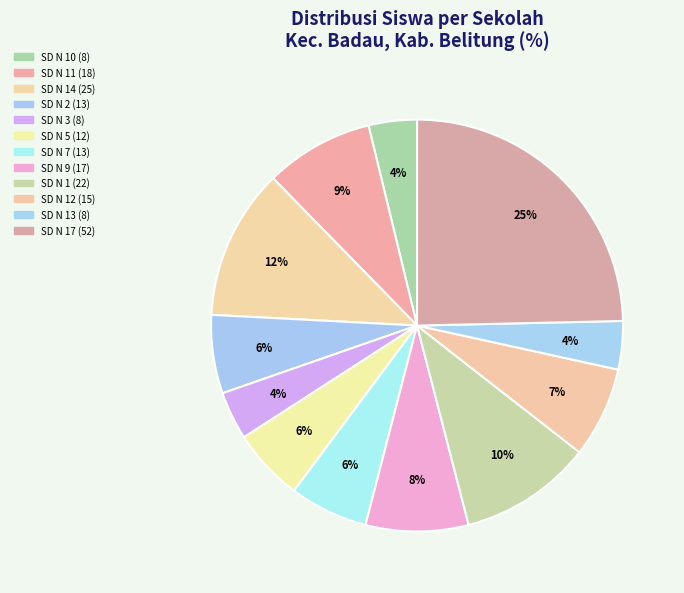

How many slices are in this pie chart?

12